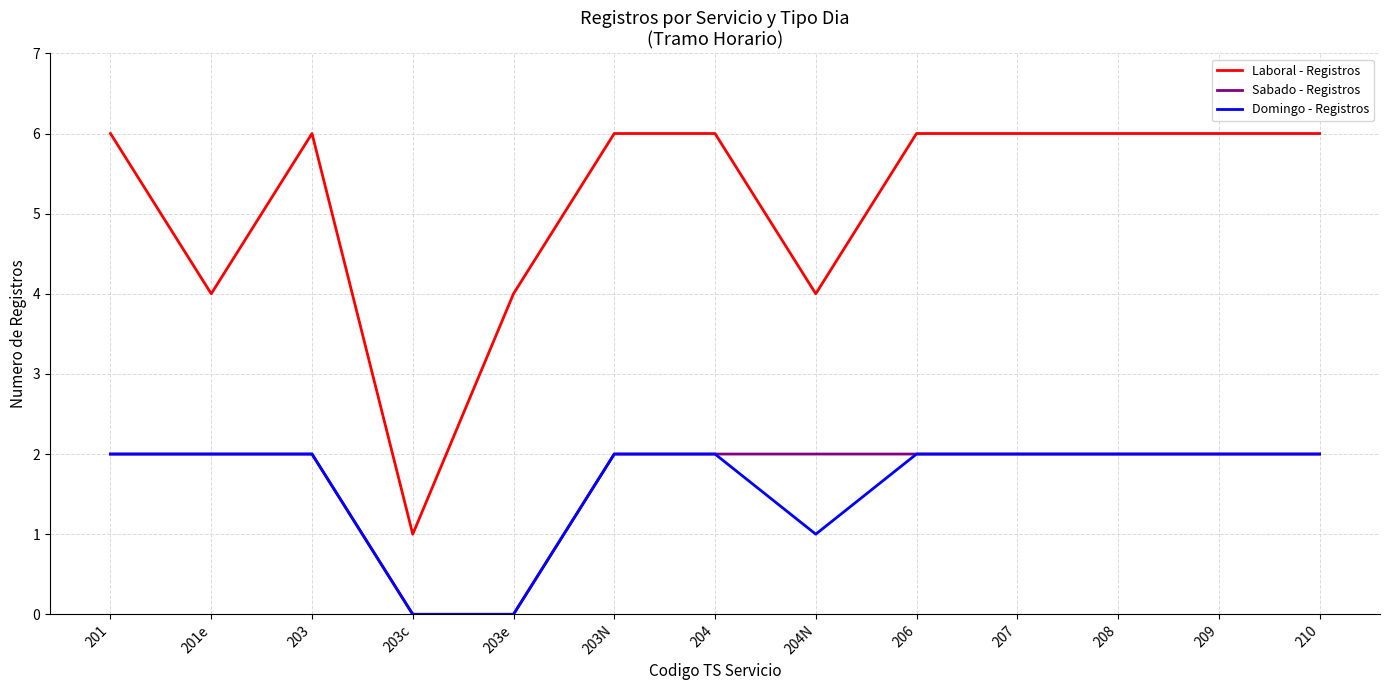

True or false: Laboral - Registros and Sabado - Registros intersect in this chart.

False